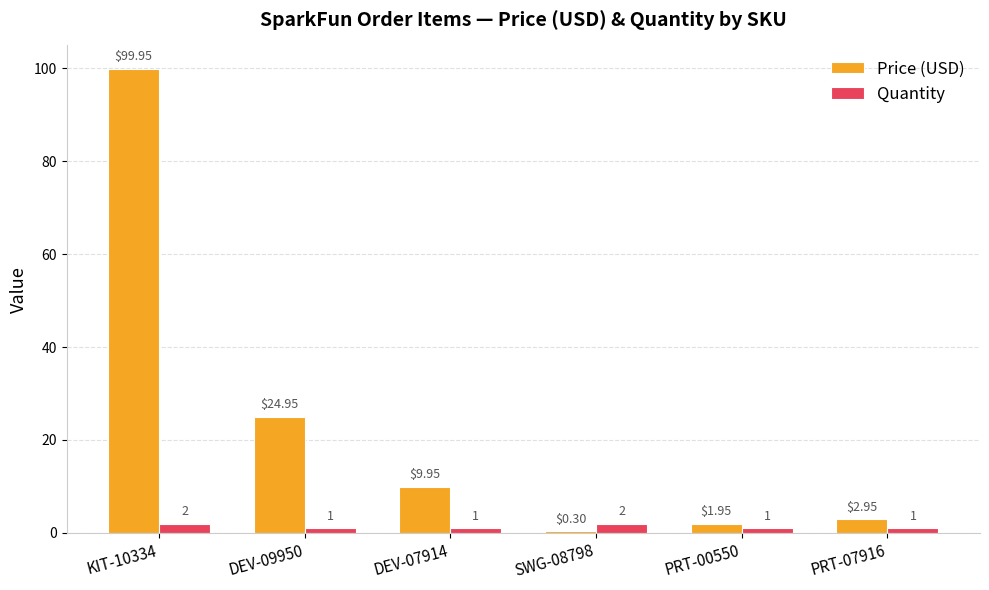

Is the value of Price (USD) at SWG-08798 greater than the value of Quantity at PRT-07916?

No